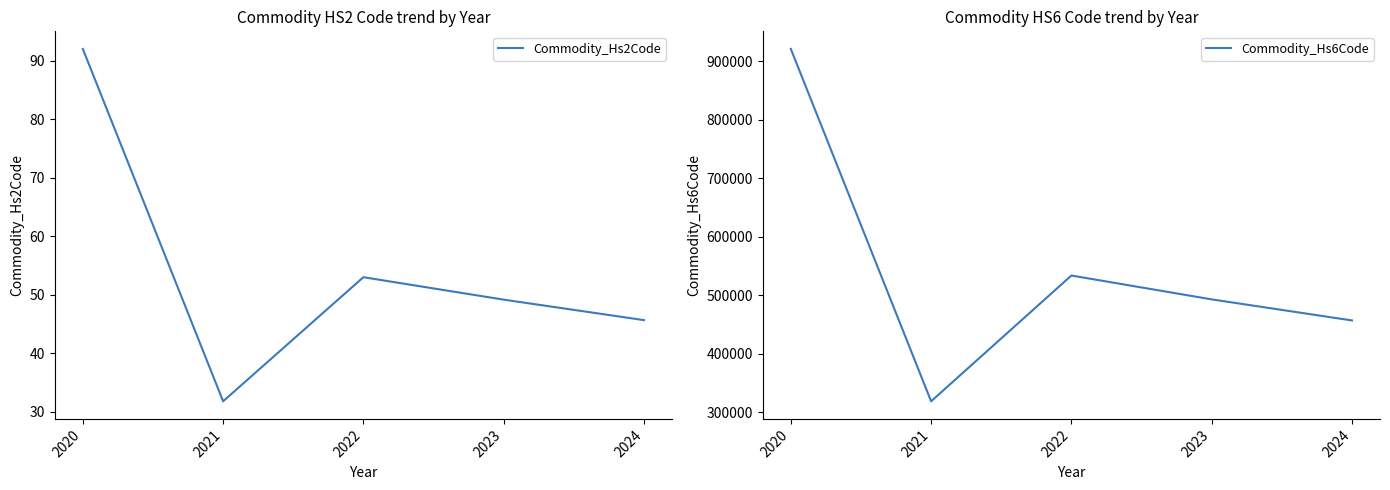

True or false: Commodity_Hs6Code has a value of 406503.5 at 2020.

False